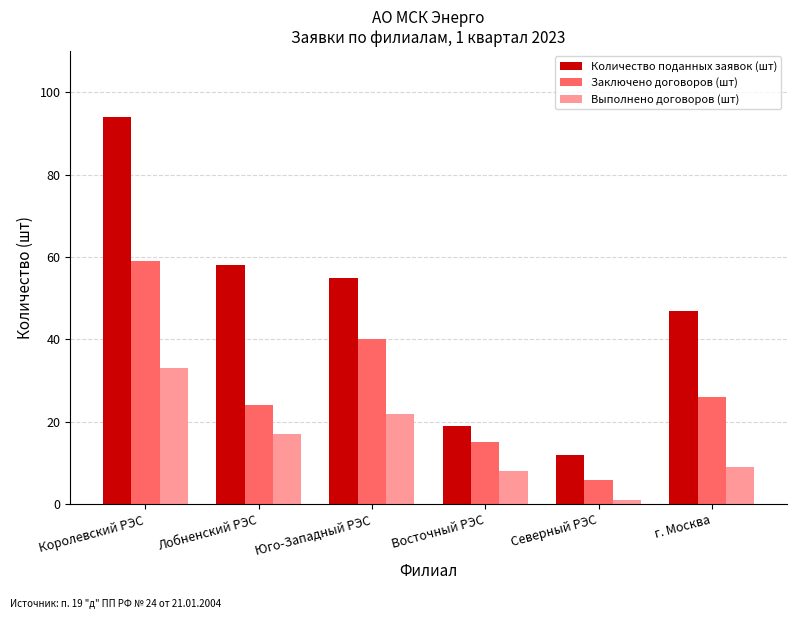

Is the value of Выполнено договоров (шт) at Юго-Западный РЭС greater than the value of Заключено договоров (шт) at Юго-Западный РЭС?

No